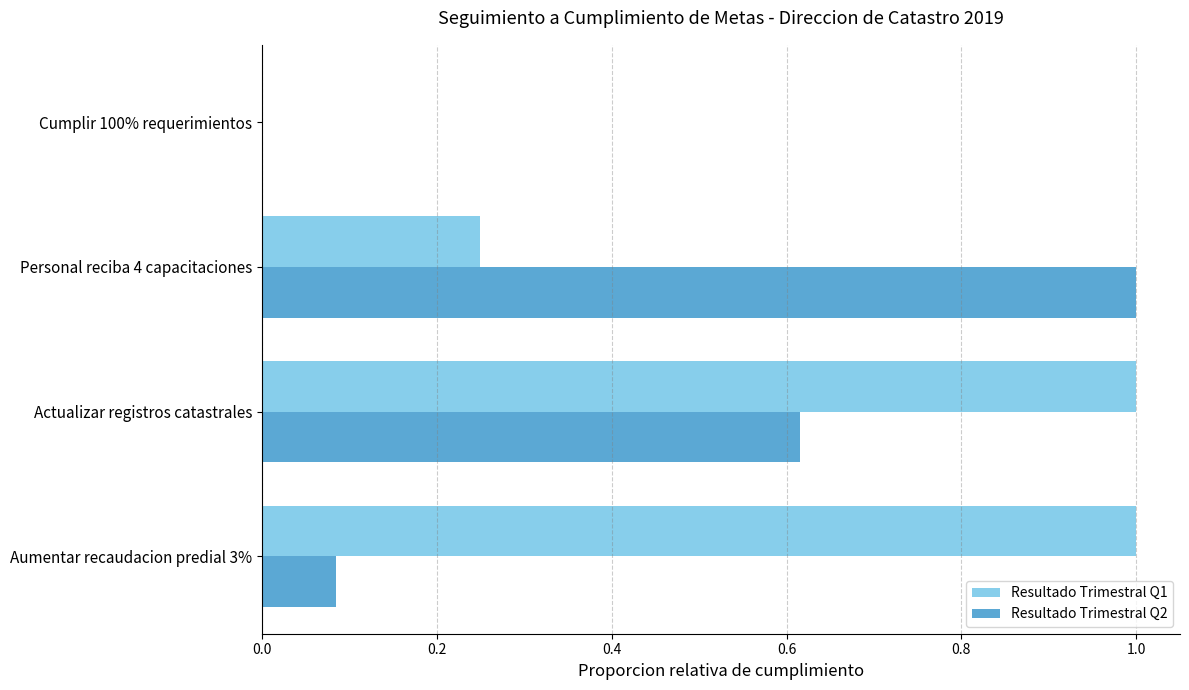

Which series changed the most between Personal reciba 4 capacitaciones and Cumplir 100% requerimientos?

Resultado Trimestral Q2